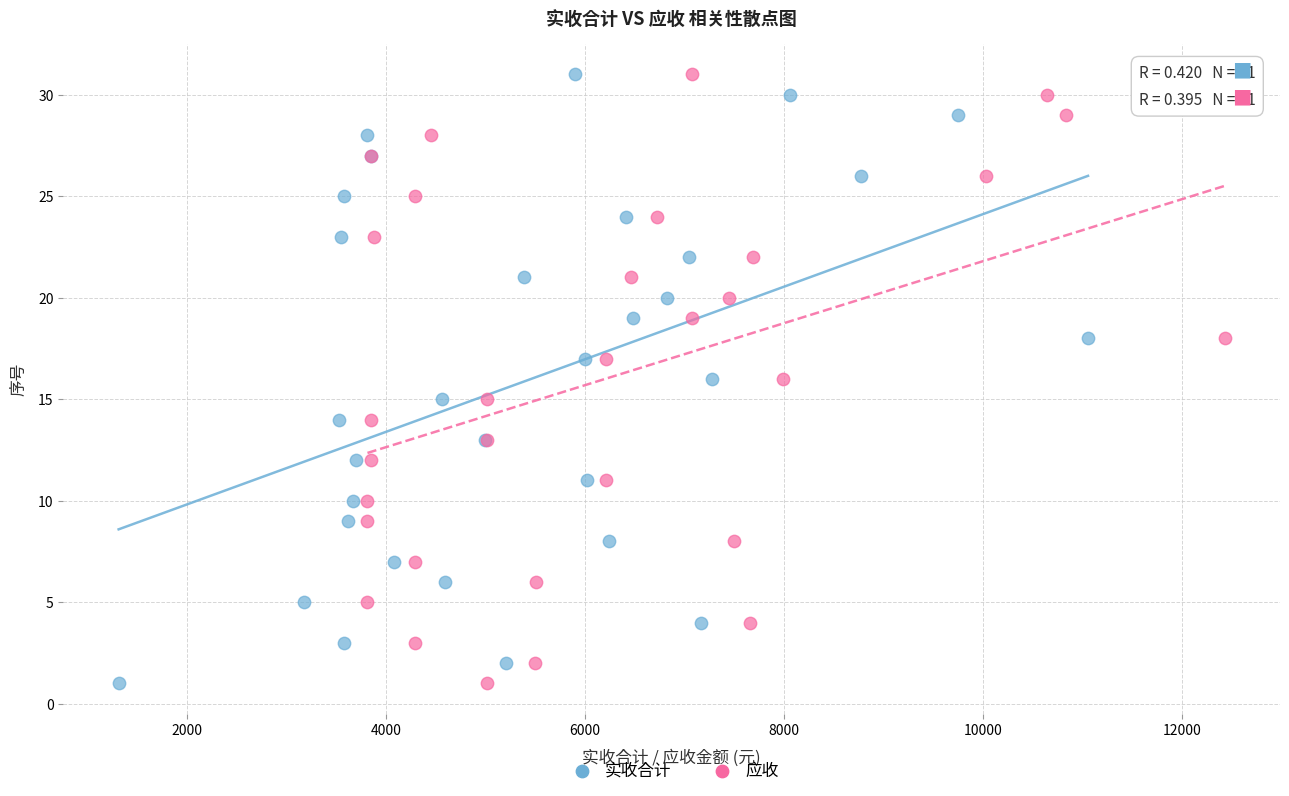

What are all the series names shown in the legend?

实收合计, 应收